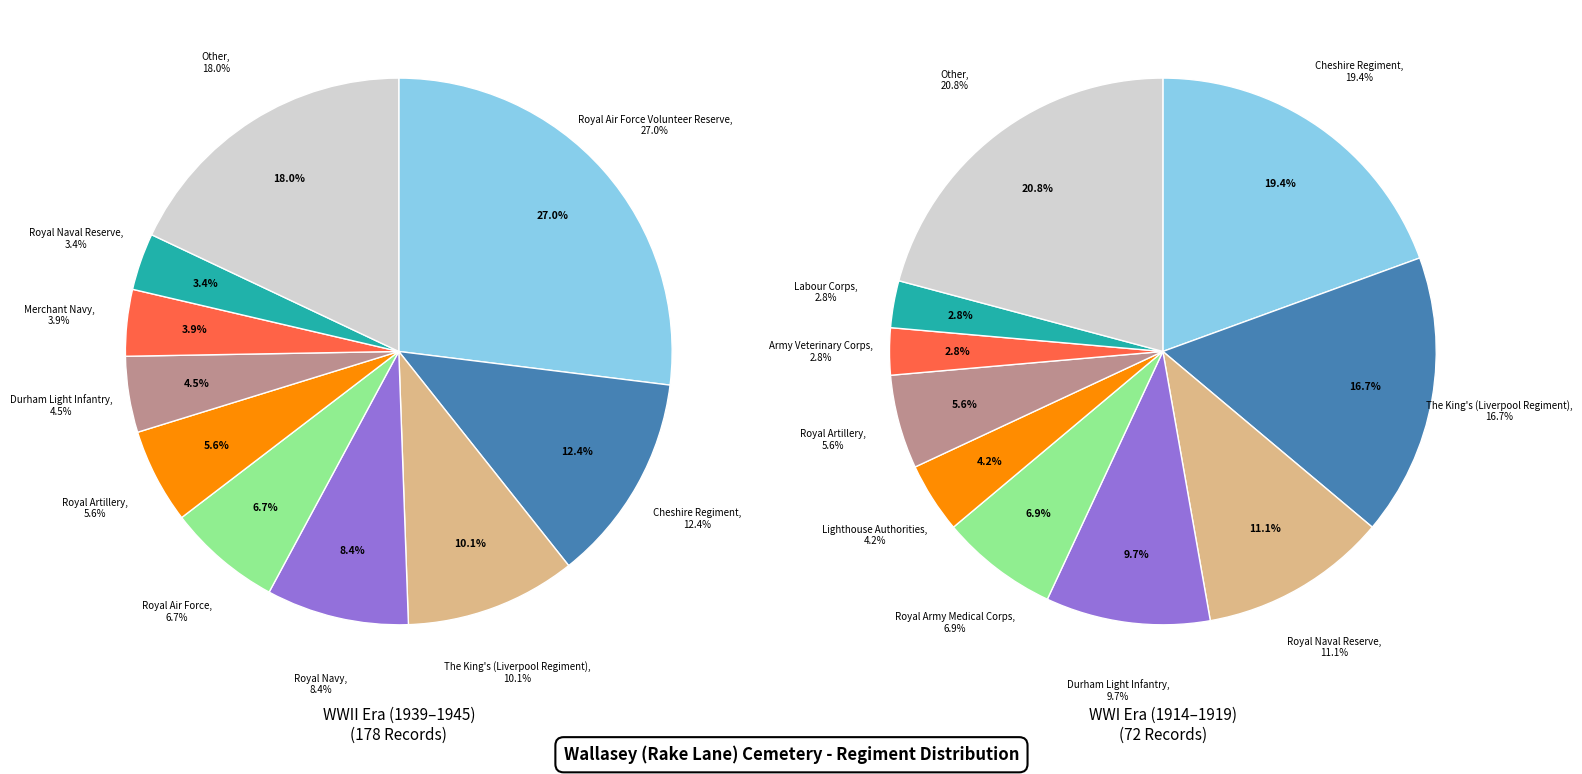

What percentage is the Royal Air Force Volunteer Reserve slice, to the nearest percent?

27%